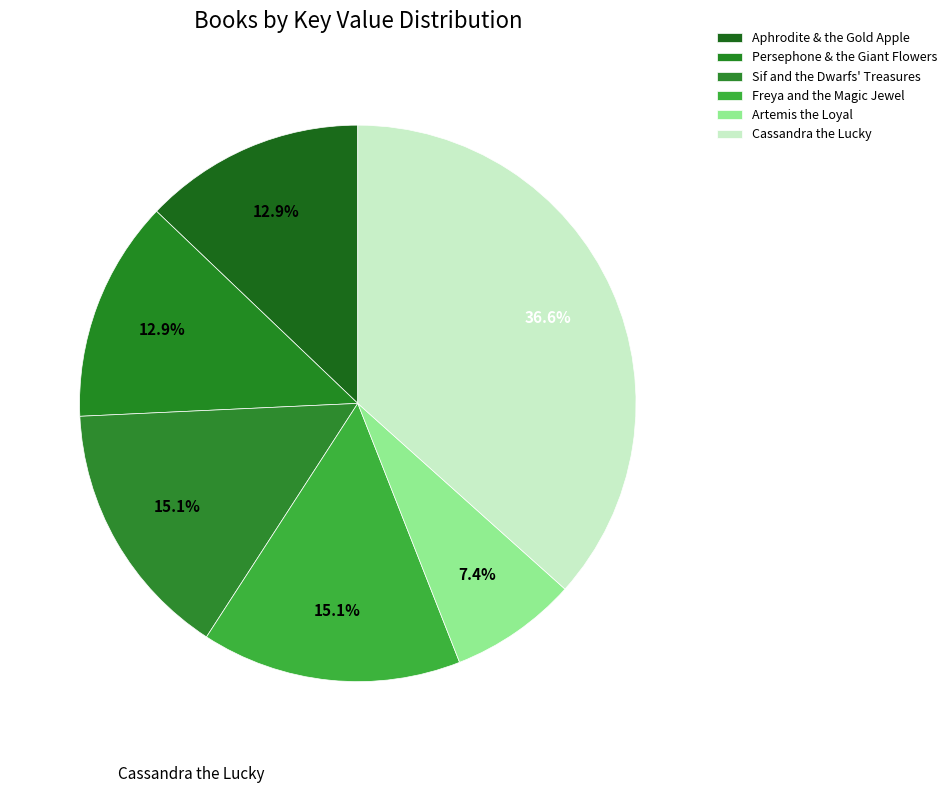

Approximately how many times larger is the value at Artemis the Loyal compared to Persephone & the Giant Flowers?

0.6